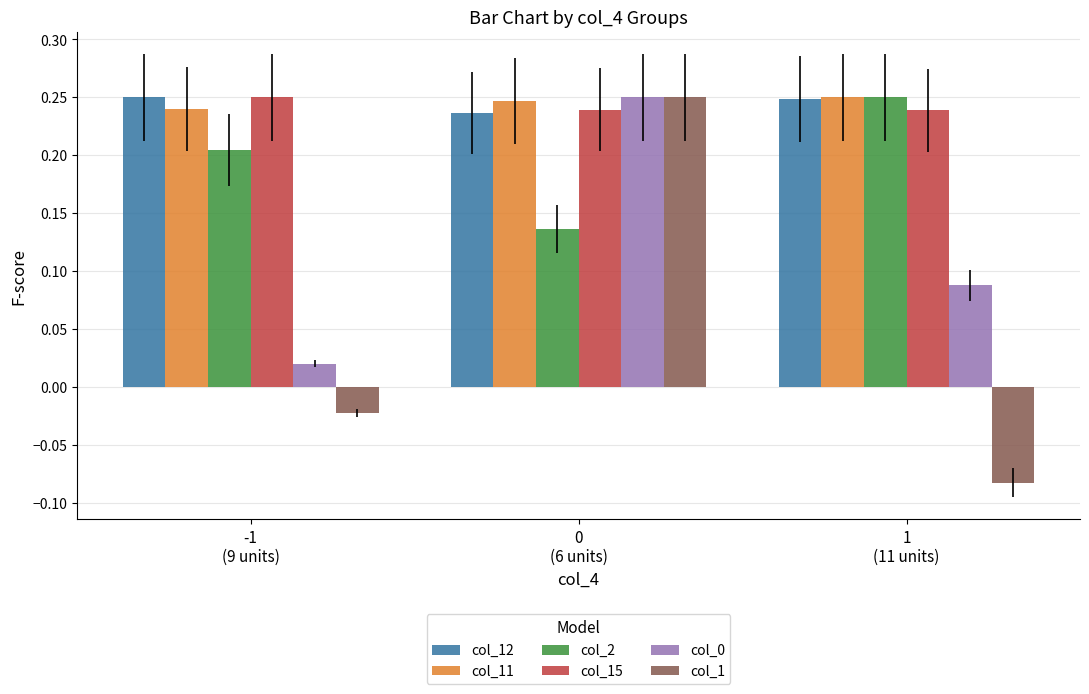

Which series has the widest spread of values?

col_1